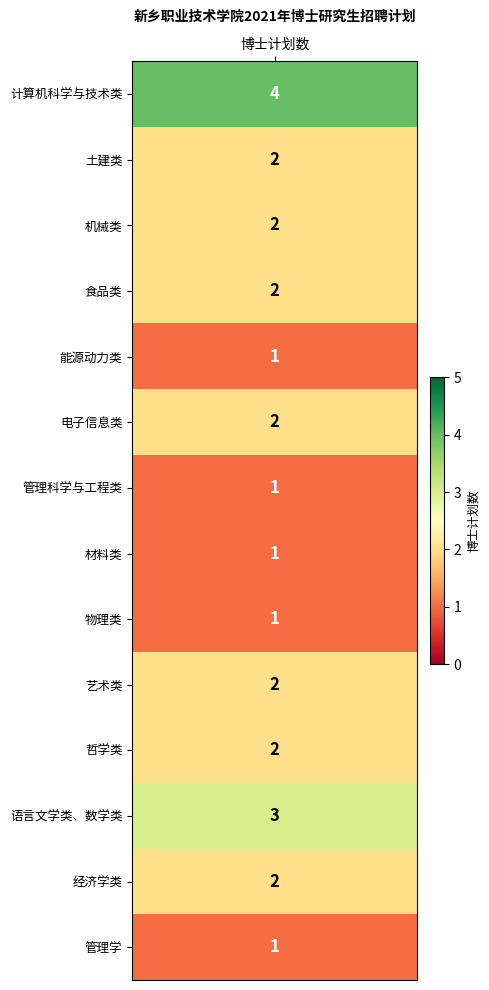

True or false: the data shows 1 at 机械类.

False